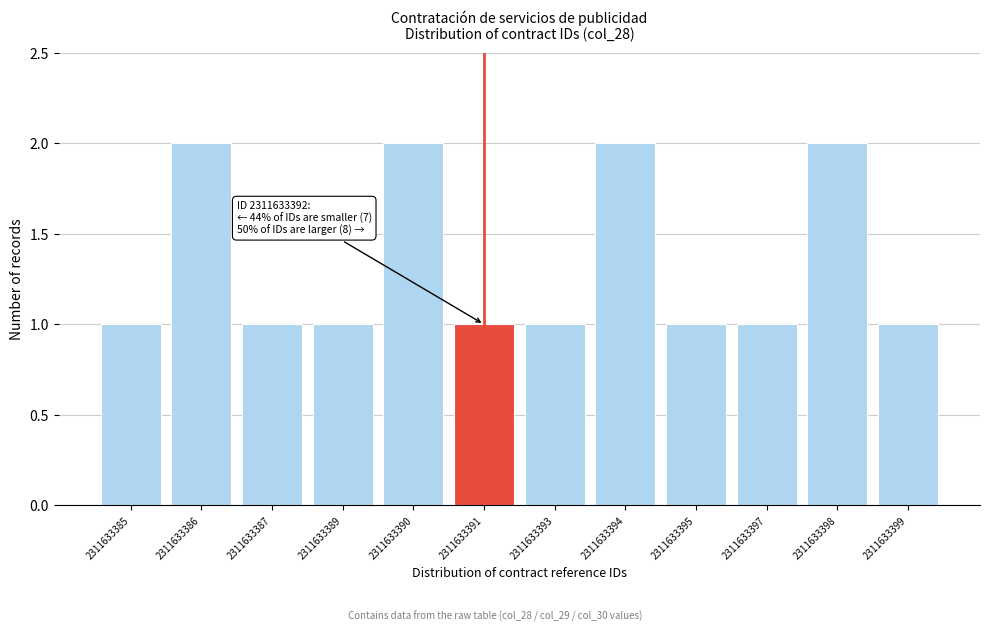

Reading left to right, list all the values displayed in this chart.

2311633385=1	2311633386=2	2311633387=1	2311633389=1	2311633390=2	2311633391=1	2311633393=1	2311633394=2	2311633395=1	2311633397=1	2311633398=2	2311633399=1